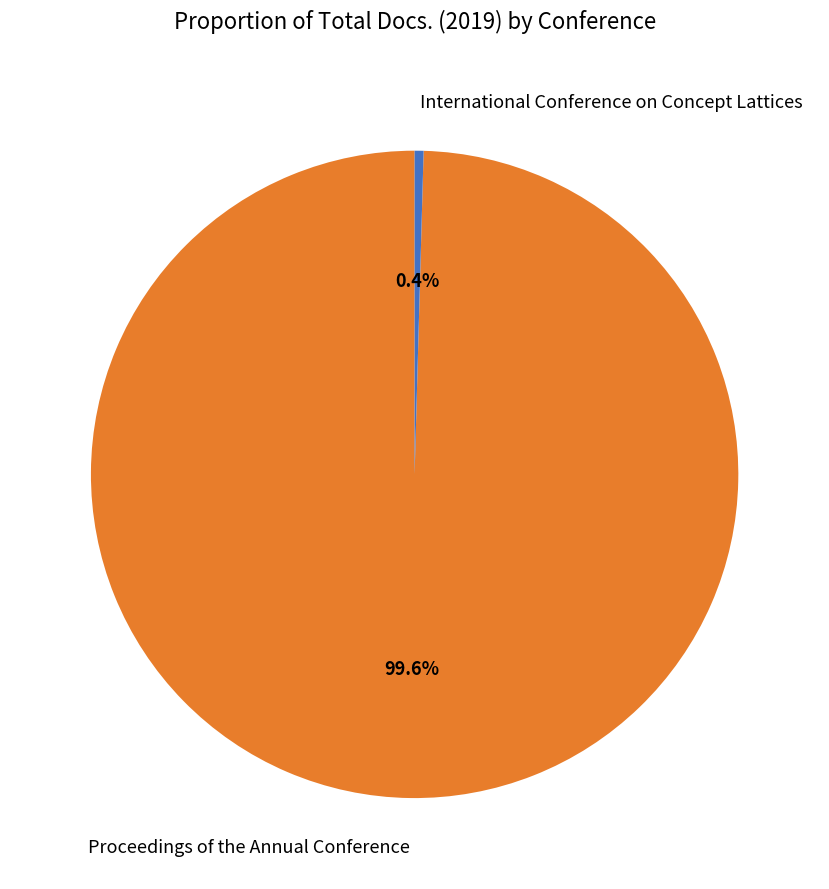

To the nearest percent, what is the average slice percentage?

50%